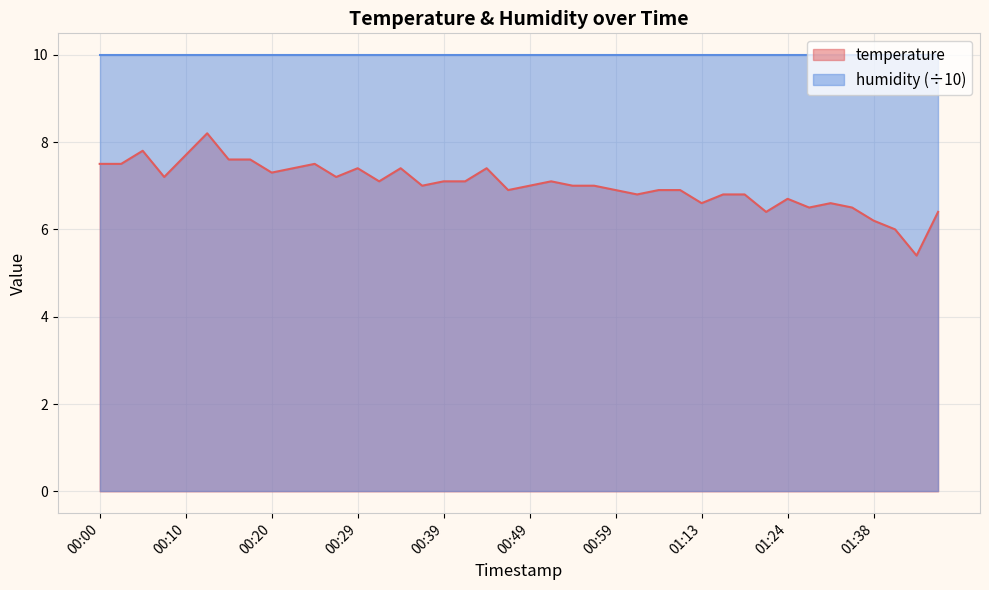

What is the sum of the values at 00:37 and 00:41?

14.1